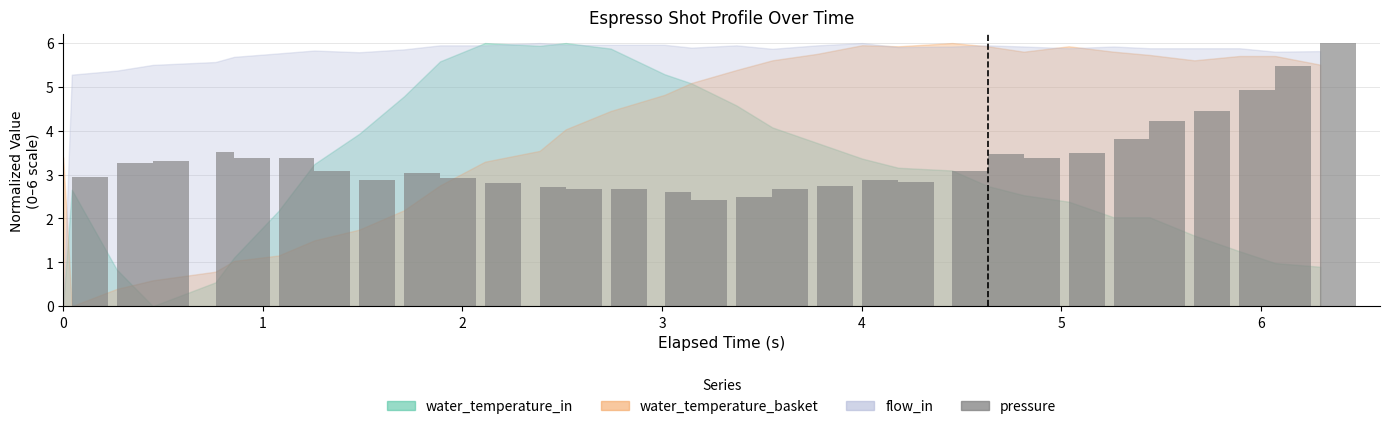

What is the sum of all values?

103.5